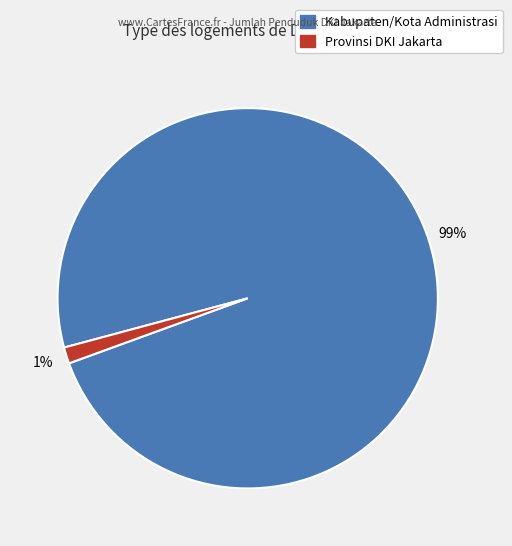

How many segments does this pie chart have?

2